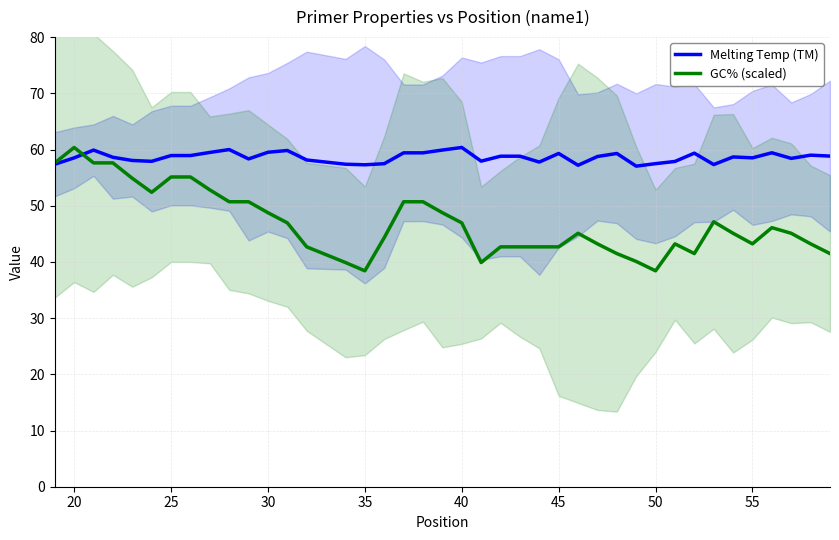

In GC% (scaled), how many points are higher than both neighbors (excluding endpoints)?

5